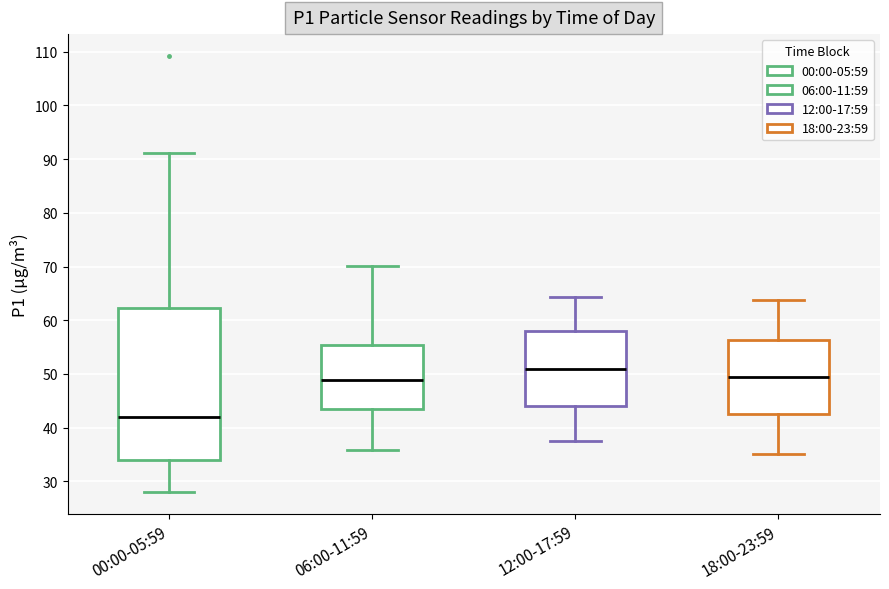

Which box is the tallest, from its lower edge to its upper edge?

00:00-05:59